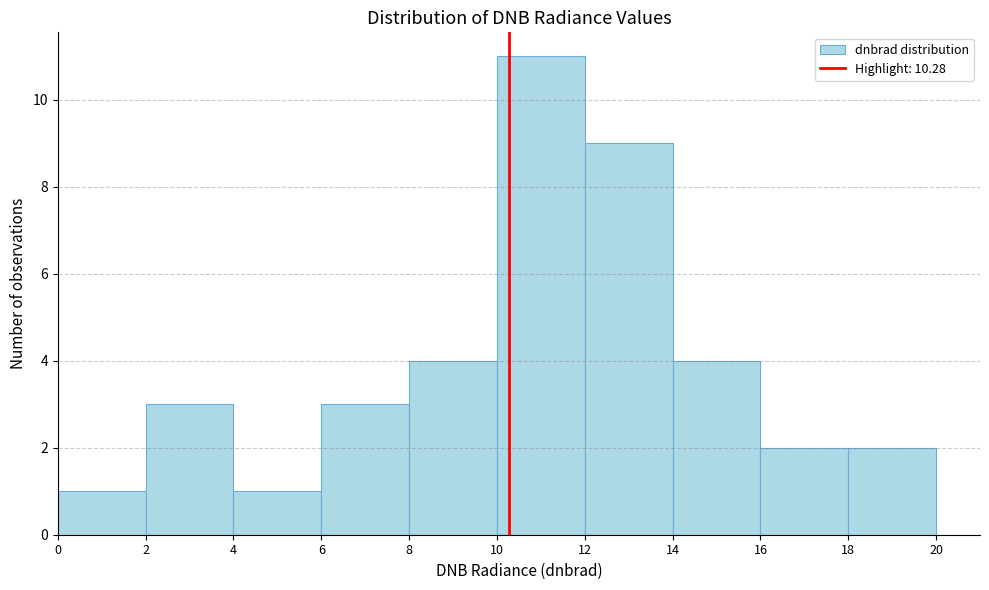

What is the height of the bar covering 2 to 4 on the x-axis? The values are not printed on the chart, so give them approximately, as read against the axis.

3